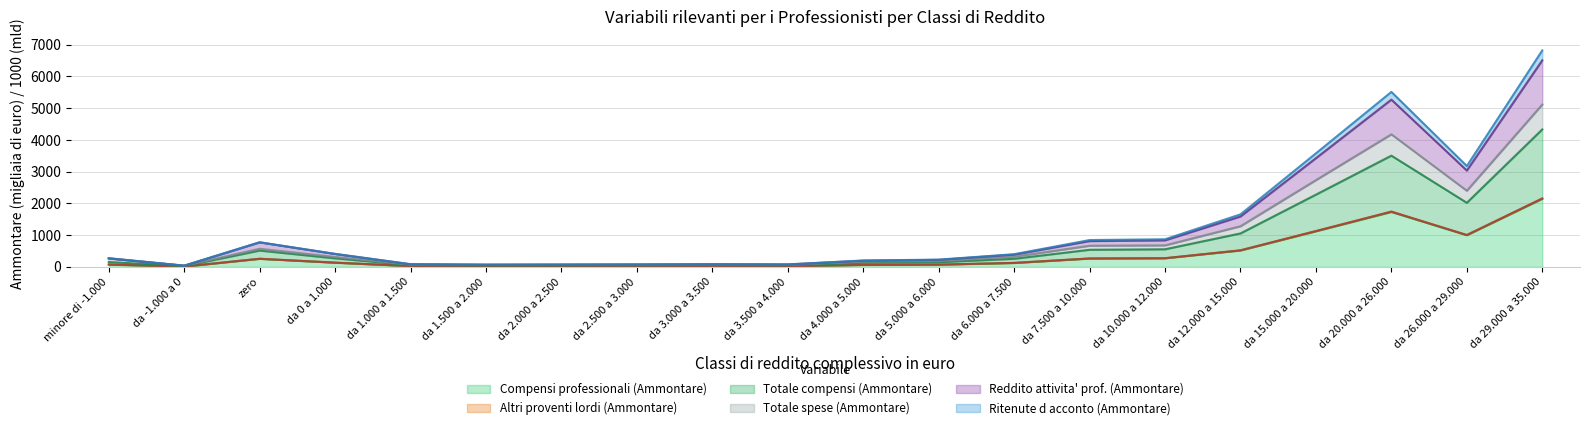

In Reddito attivita' prof. (Ammontare), how many points are higher than both neighbors (excluding endpoints)?

3